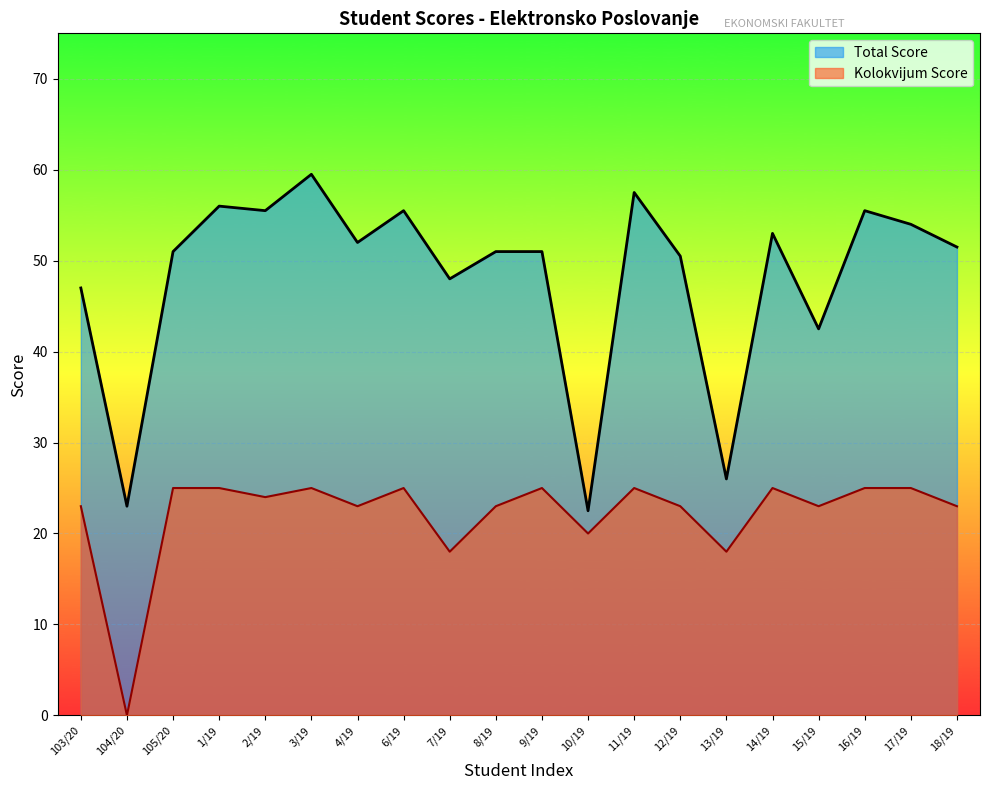

In Total Score, how many points are higher than both neighbors (excluding endpoints)?

6